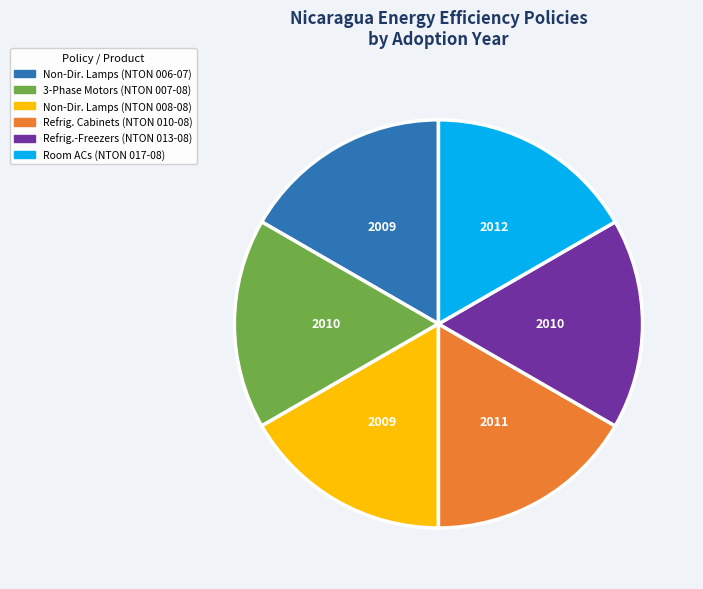

Is there a majority slice in this chart?

No